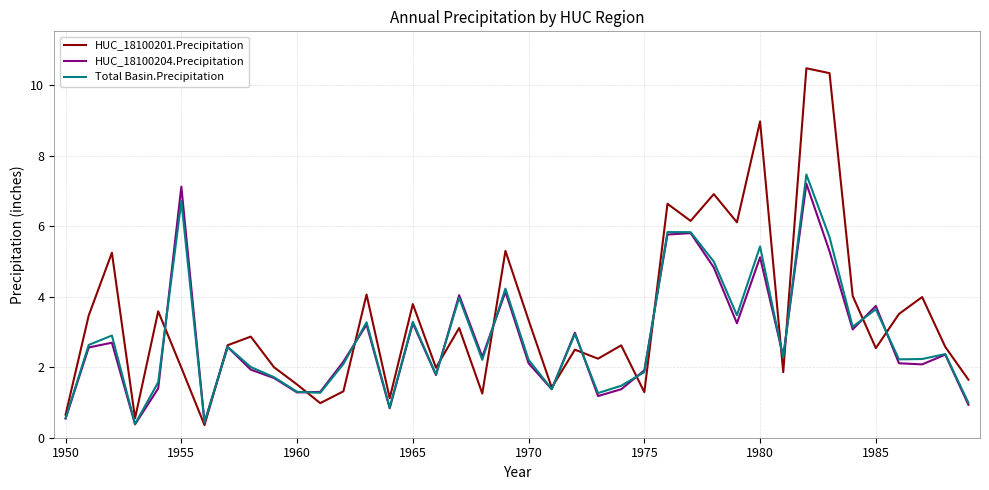

Which series has the largest range (max minus min)?

HUC_18100201.Precipitation